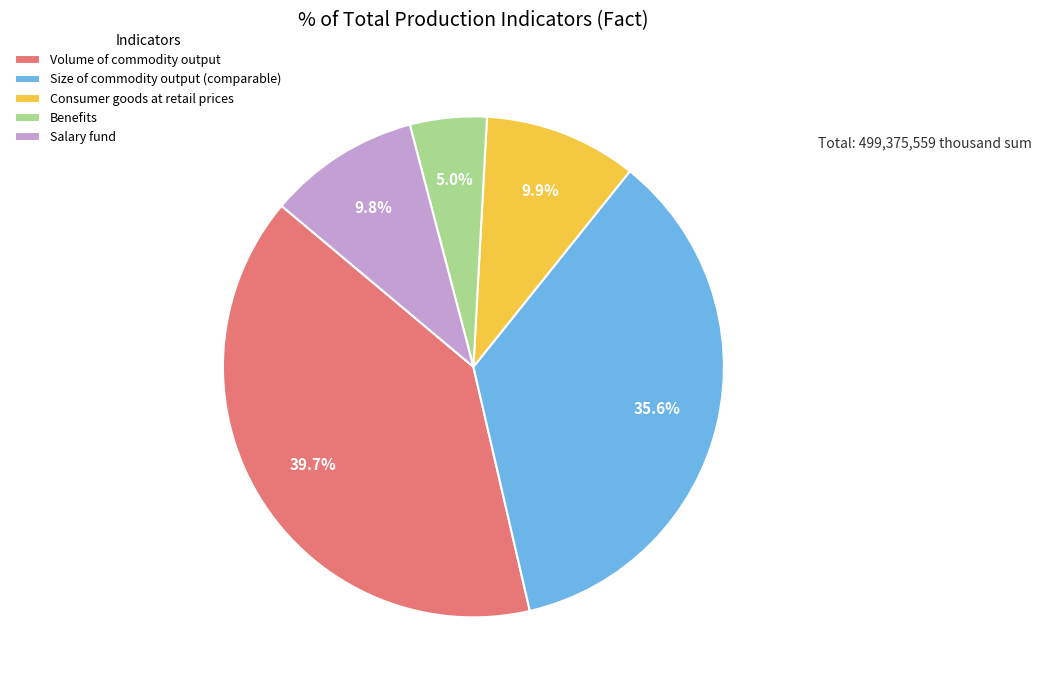

What is the ratio of the value at Consumer goods at retail prices to the value at Benefits?

2.0